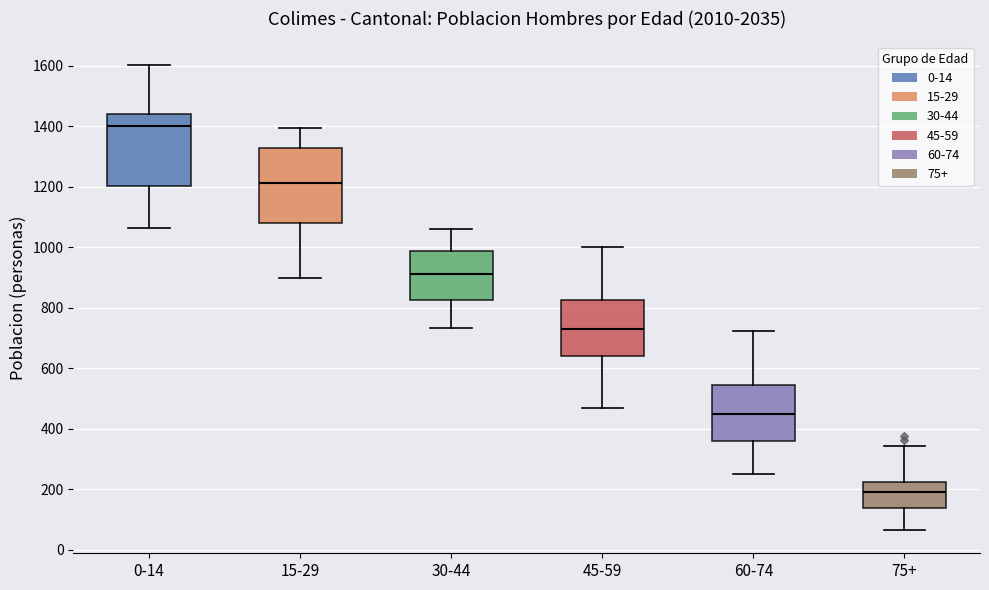

Where does the upper whisker of the box for 60-74 end on the y-axis? The values are not printed on the chart, so give them approximately, as read against the axis.

720